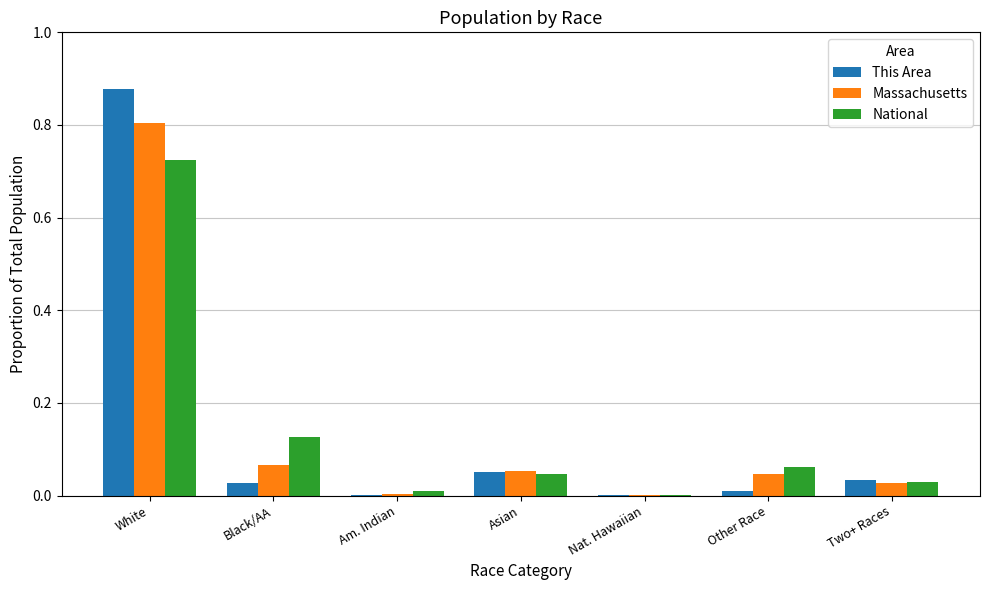

Is the value of This Area at Asian greater than the value of Massachusetts at Am. Indian?

Yes